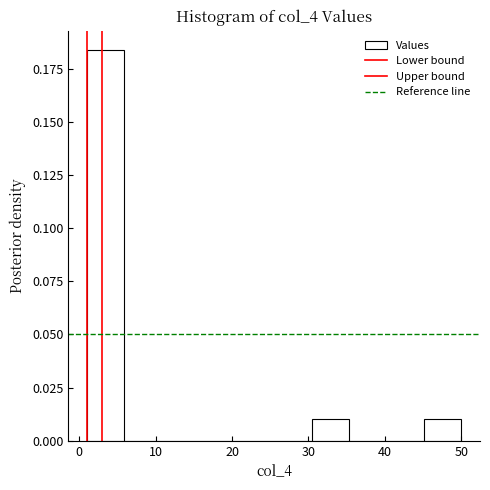

What is the height of the bar covering 1.0 to 5.9 on the x-axis? Neither the bar edges nor the heights are printed on the chart, so give them approximately, as read against the axes.

0.185